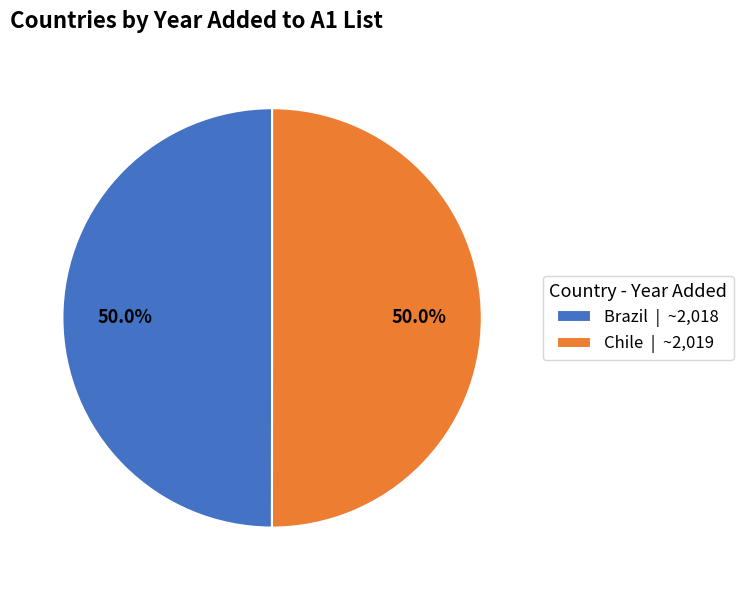

Approximately how many times larger is the value at Chile | ~2,019 compared to Brazil | ~2,018?

1.0